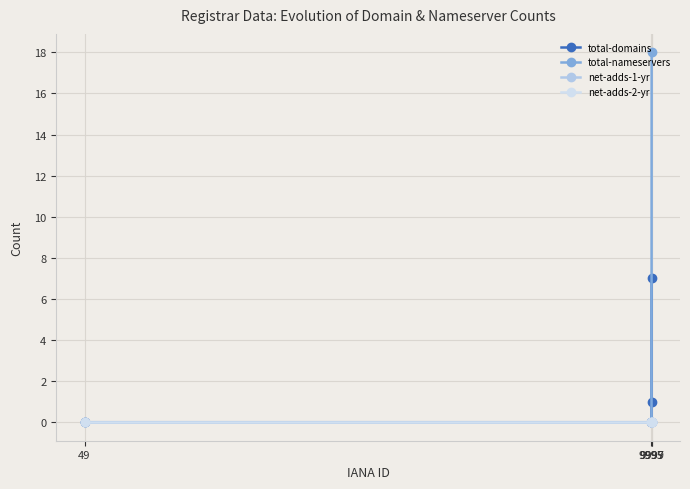

Which series changed the most between 9999 and 9995?

total-nameservers